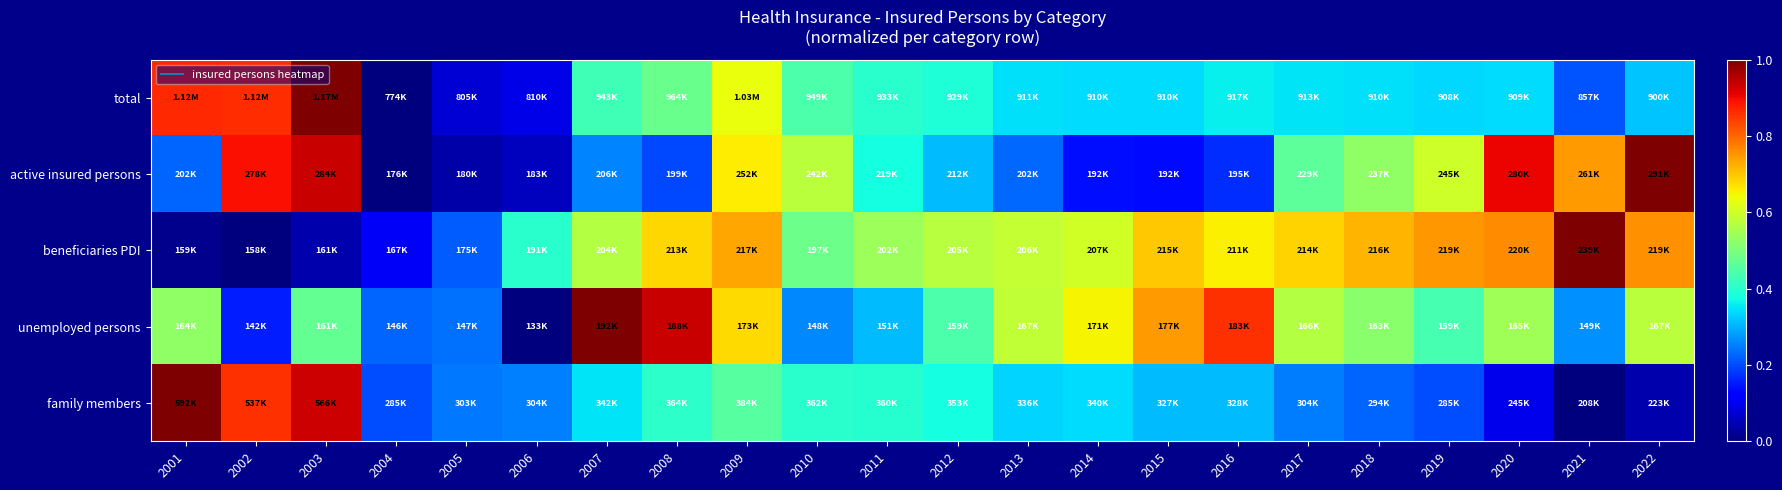

Reading right to left, list all the values displayed in this chart.

total: 2022=0.3	2021=0.2	2020=0.3	2019=0.3	2018=0.3	2017=0.4	2016=0.4	2015=0.3	2014=0.3	2013=0.3	2012=0.4	2011=0.4	2010=0.4	2009=0.6	2008=0.5	2007=0.4	2006=0.1	2005=0.1	2004=0.0	2003=1.0	2002=0.9	2001=0.9
active insured persons: 2022=1.0	2021=0.7	2020=0.9	2019=0.6	2018=0.5	2017=0.5	2016=0.2	2015=0.1	2014=0.1	2013=0.2	2012=0.3	2011=0.4	2010=0.6	2009=0.7	2008=0.2	2007=0.3	2006=0.1	2005=0.0	2004=0.0	2003=0.9	2002=0.9	2001=0.2
beneficiaries PDI: 2022=0.8	2021=1.0	2020=0.8	2019=0.7	2018=0.7	2017=0.7	2016=0.7	2015=0.7	2014=0.6	2013=0.6	2012=0.6	2011=0.5	2010=0.5	2009=0.7	2008=0.7	2007=0.6	2006=0.4	2005=0.2	2004=0.1	2003=0.0	2002=0.0	2001=0.0
unemployed persons: 2022=0.6	2021=0.3	2020=0.5	2019=0.4	2018=0.5	2017=0.6	2016=0.9	2015=0.7	2014=0.6	2013=0.6	2012=0.4	2011=0.3	2010=0.3	2009=0.7	2008=0.9	2007=1.0	2006=0.0	2005=0.2	2004=0.2	2003=0.5	2002=0.2	2001=0.5
family members: 2022=0.0	2021=0.0	2020=0.1	2019=0.2	2018=0.2	2017=0.2	2016=0.3	2015=0.3	2014=0.3	2013=0.3	2012=0.4	2011=0.4	2010=0.4	2009=0.5	2008=0.4	2007=0.3	2006=0.3	2005=0.2	2004=0.2	2003=0.9	2002=0.9	2001=1.0